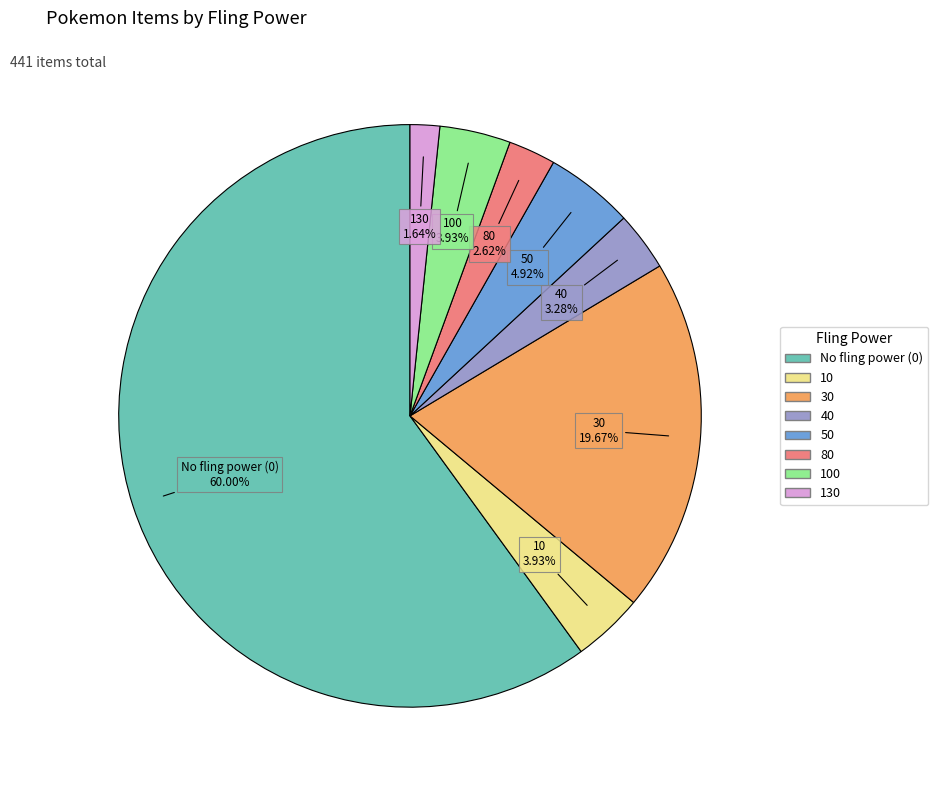

Count the number of slices in the pie.

8